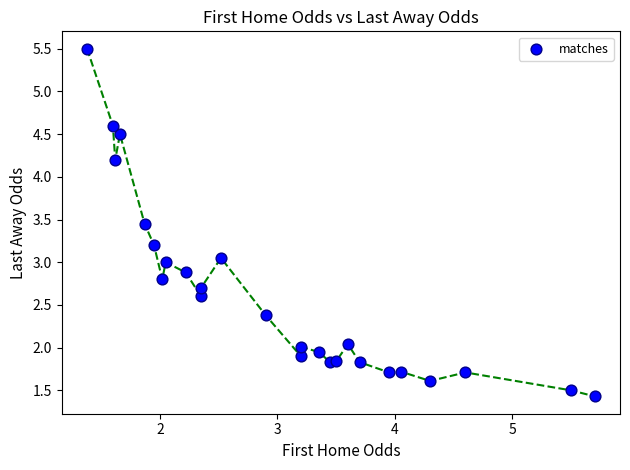

What is the range of Y values (max minus min)?

4.1